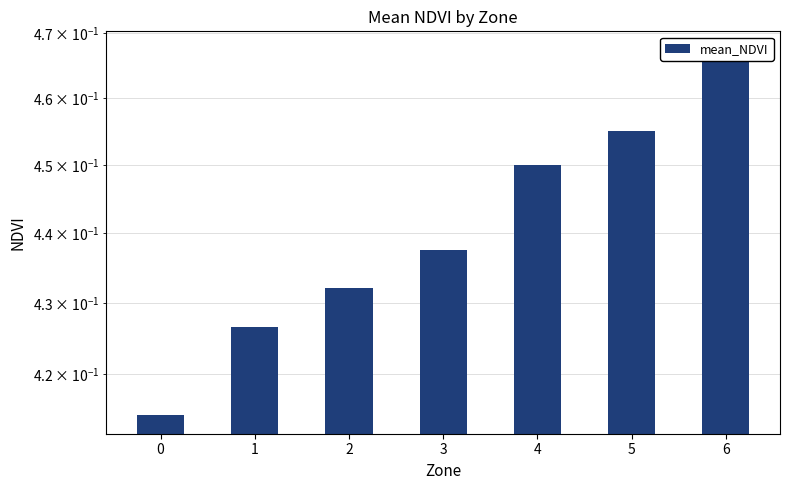

Reading left to right, what are all the values shown in this chart?

0.4	0.4	0.4	0.4	0.4	0.5	0.5